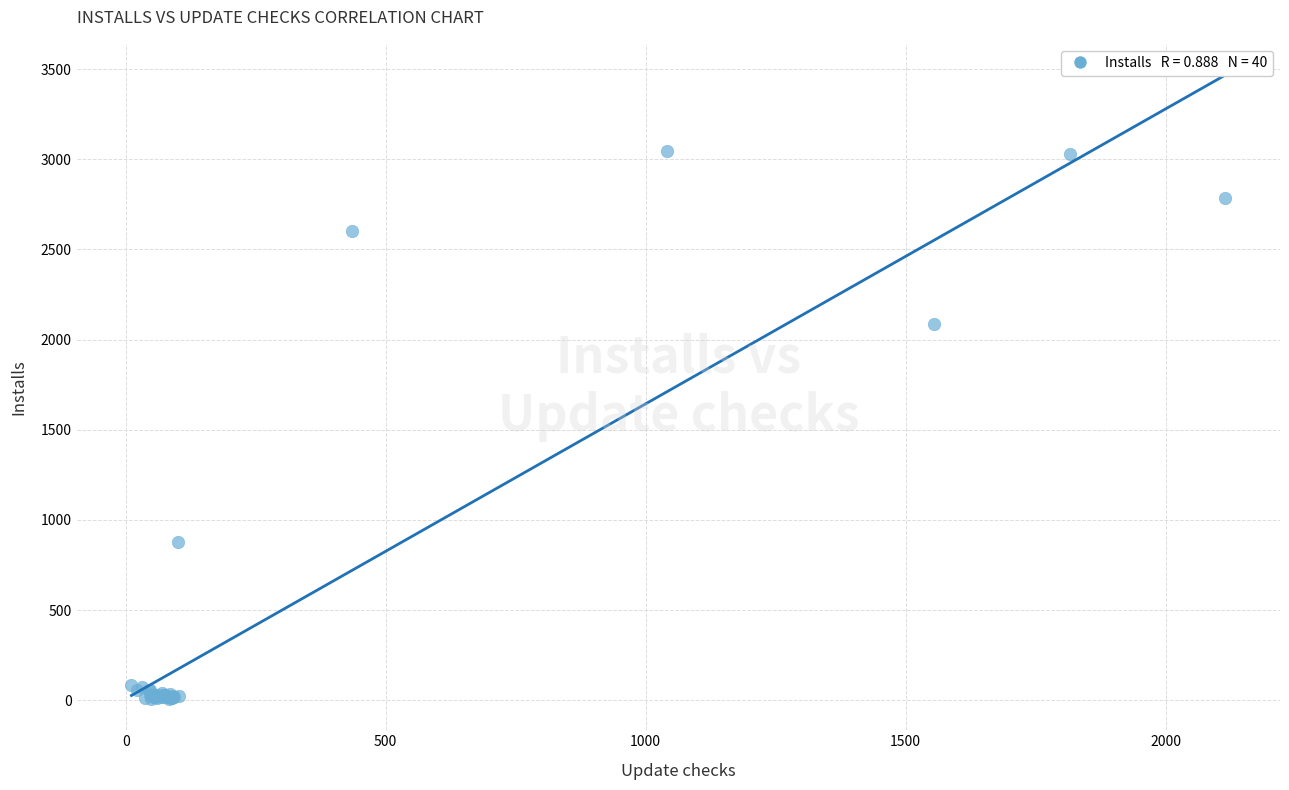

What Y value in the scatter plot is closest to 1527?

2088